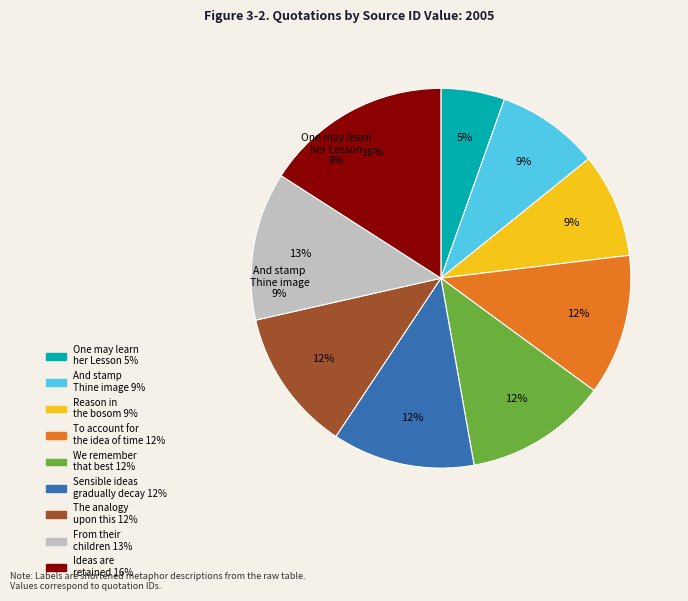

To the nearest percent, what is the combined percentage of Sensible ideas gradually decay and And stamp Thine image on my breast?

21%